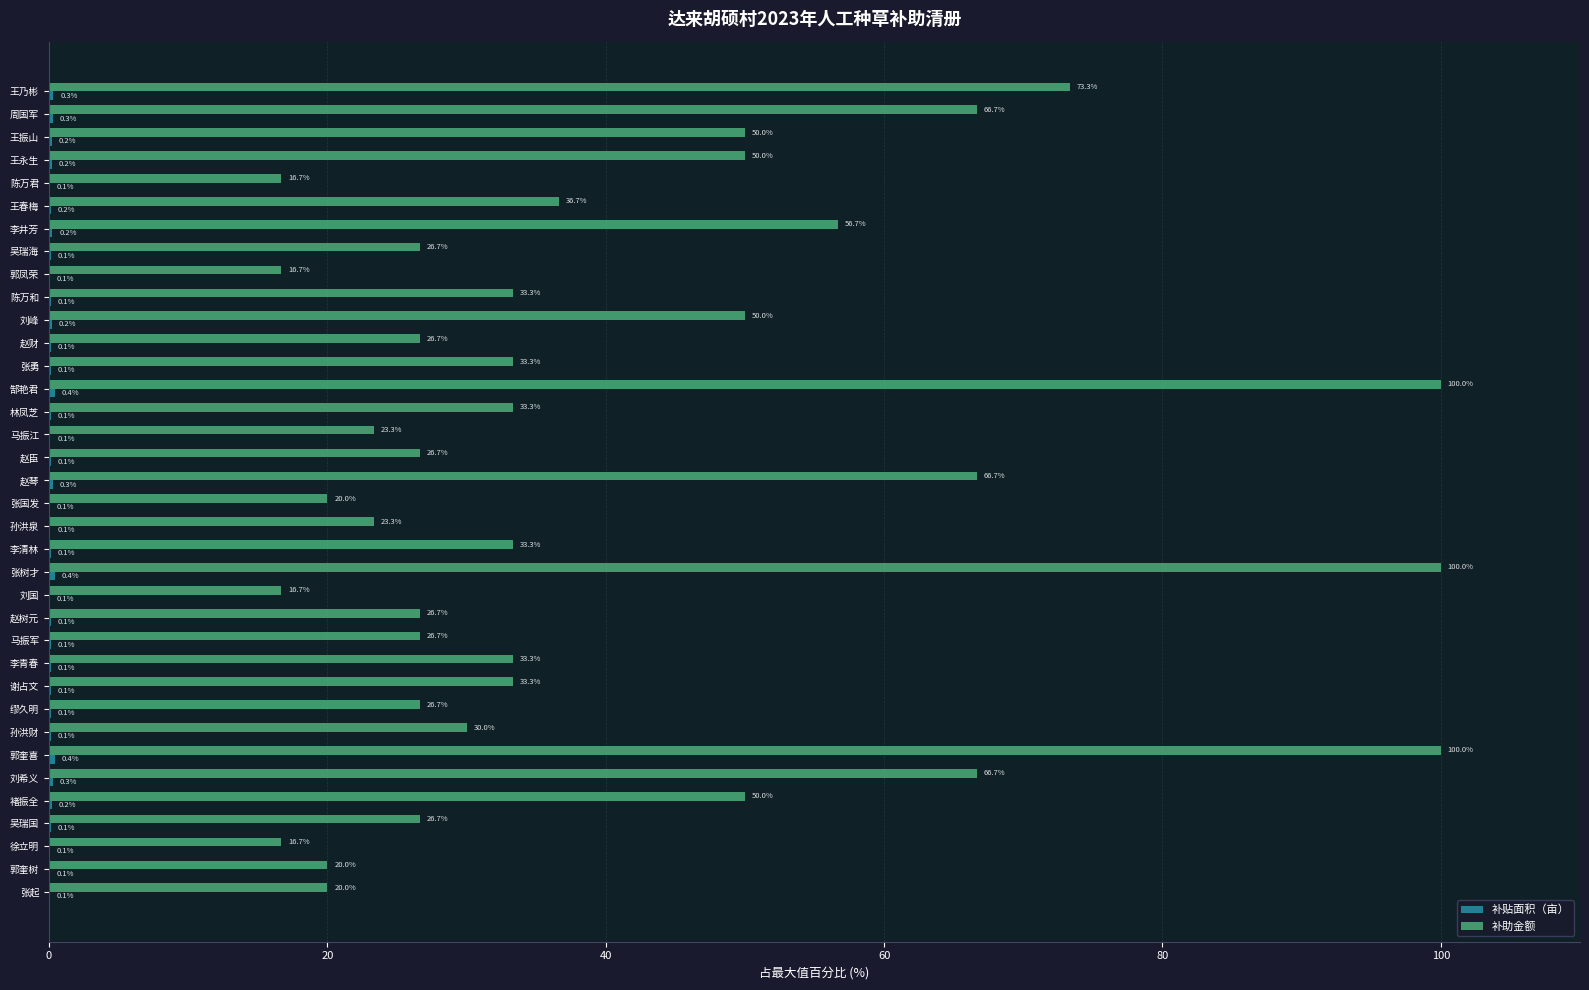

Between 谢占文 and 王春梅, which series saw the biggest shift?

补助金额